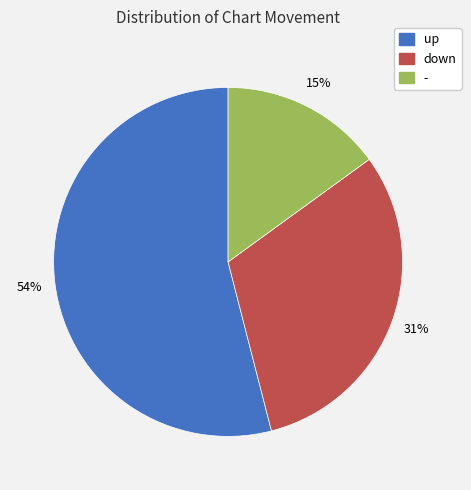

What percentage is the down slice, to the nearest percent?

31%